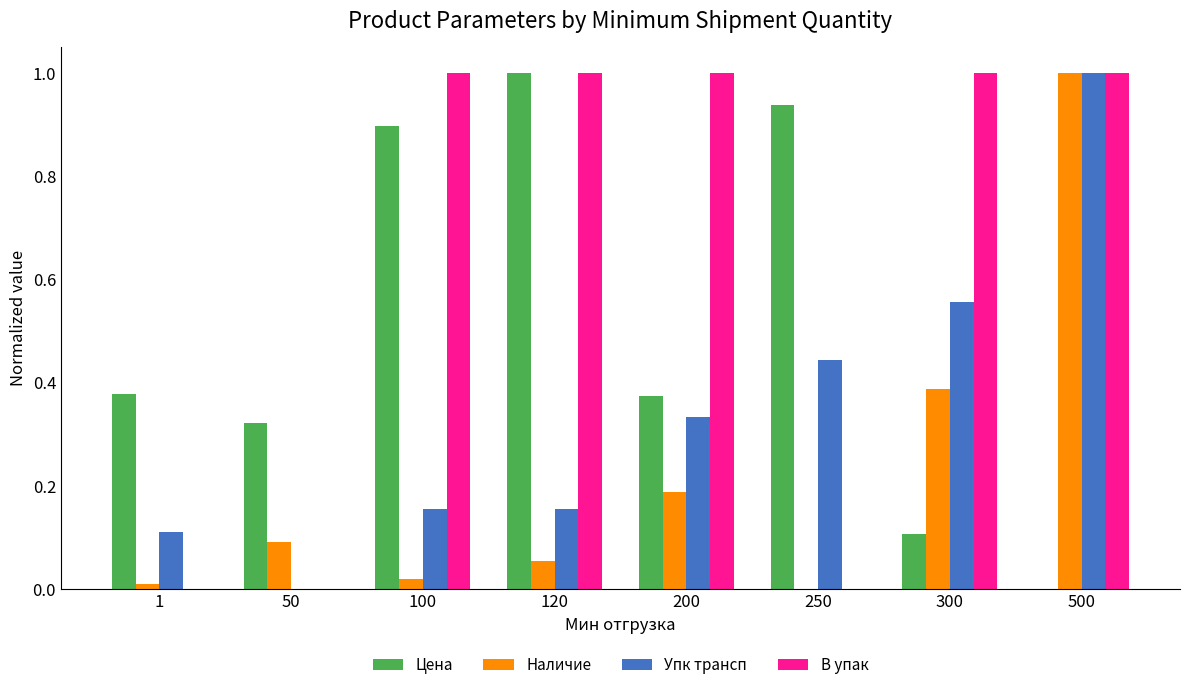

Is it true that В упак equals 1.0 at 300?

True